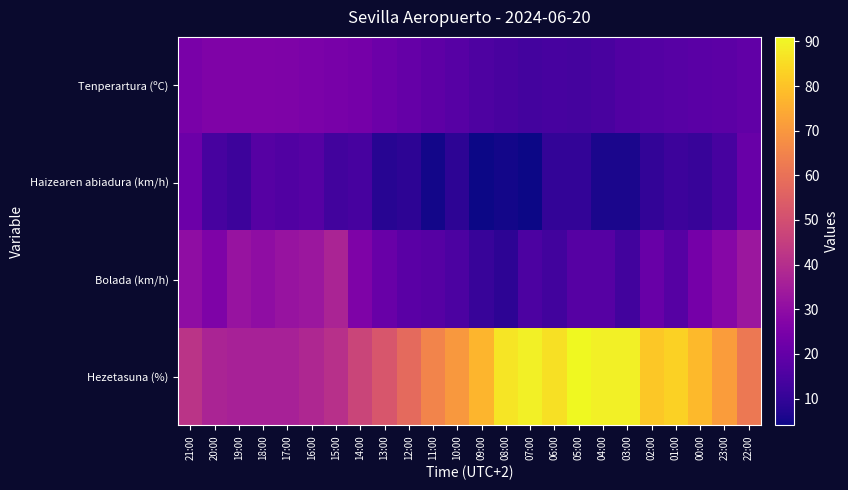

Between 23:00 and 01:00, which is larger?

23:00